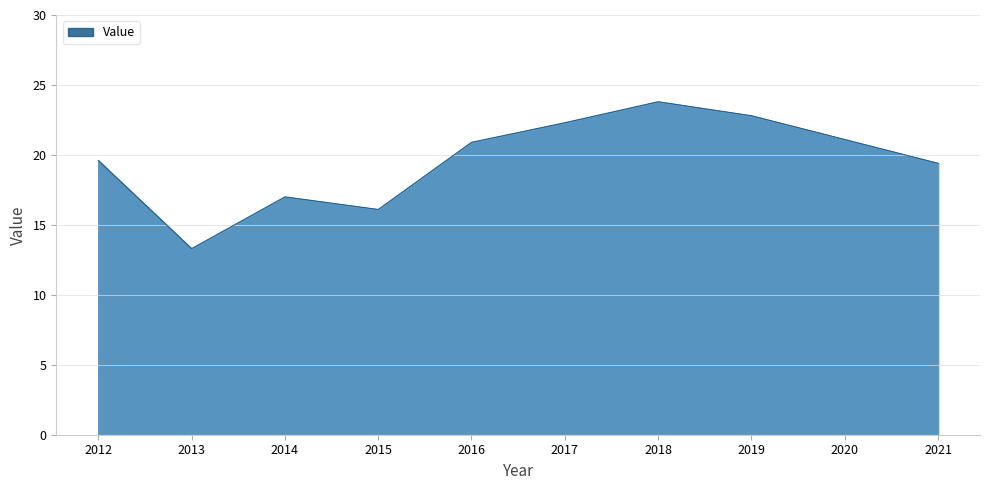

How many distinct data groups are displayed?

1